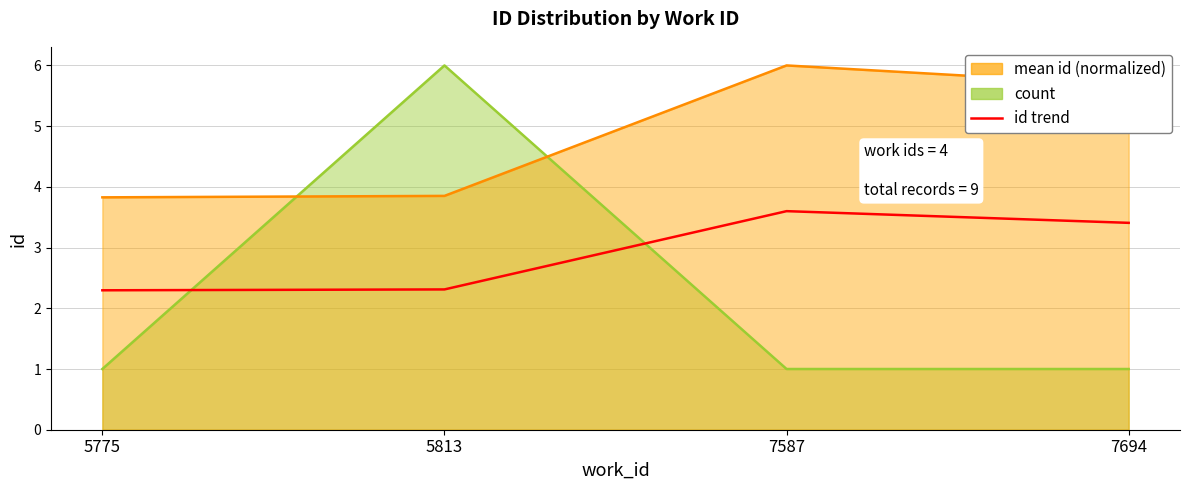

What is the difference between the maximum and second lowest values?

1.3